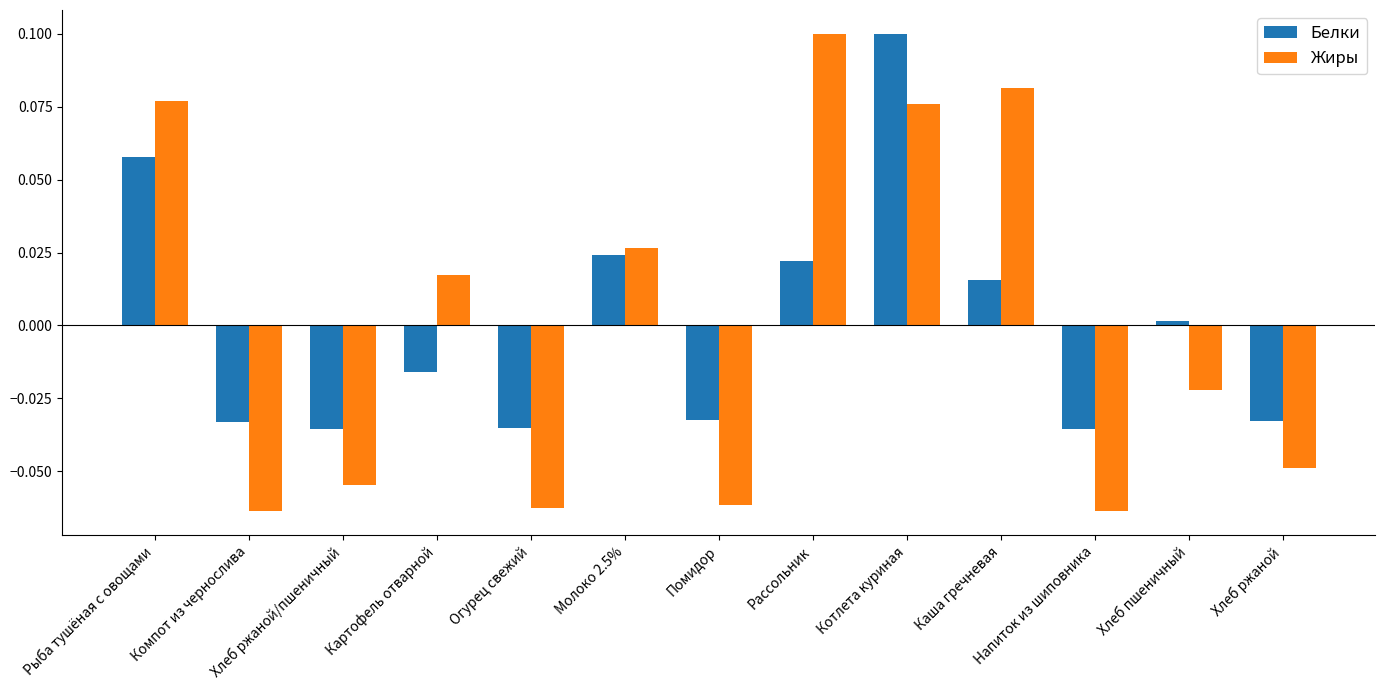

At how many categories does at least one series exceed 0?

7